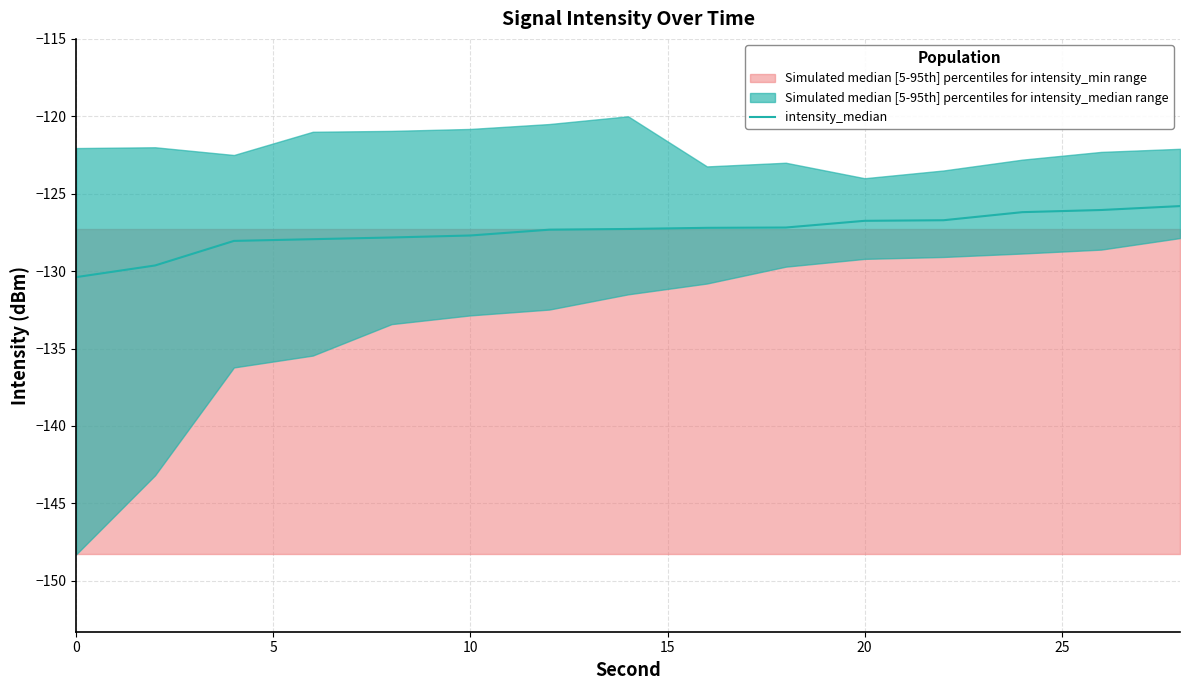

How many lines are shown in the chart?

1